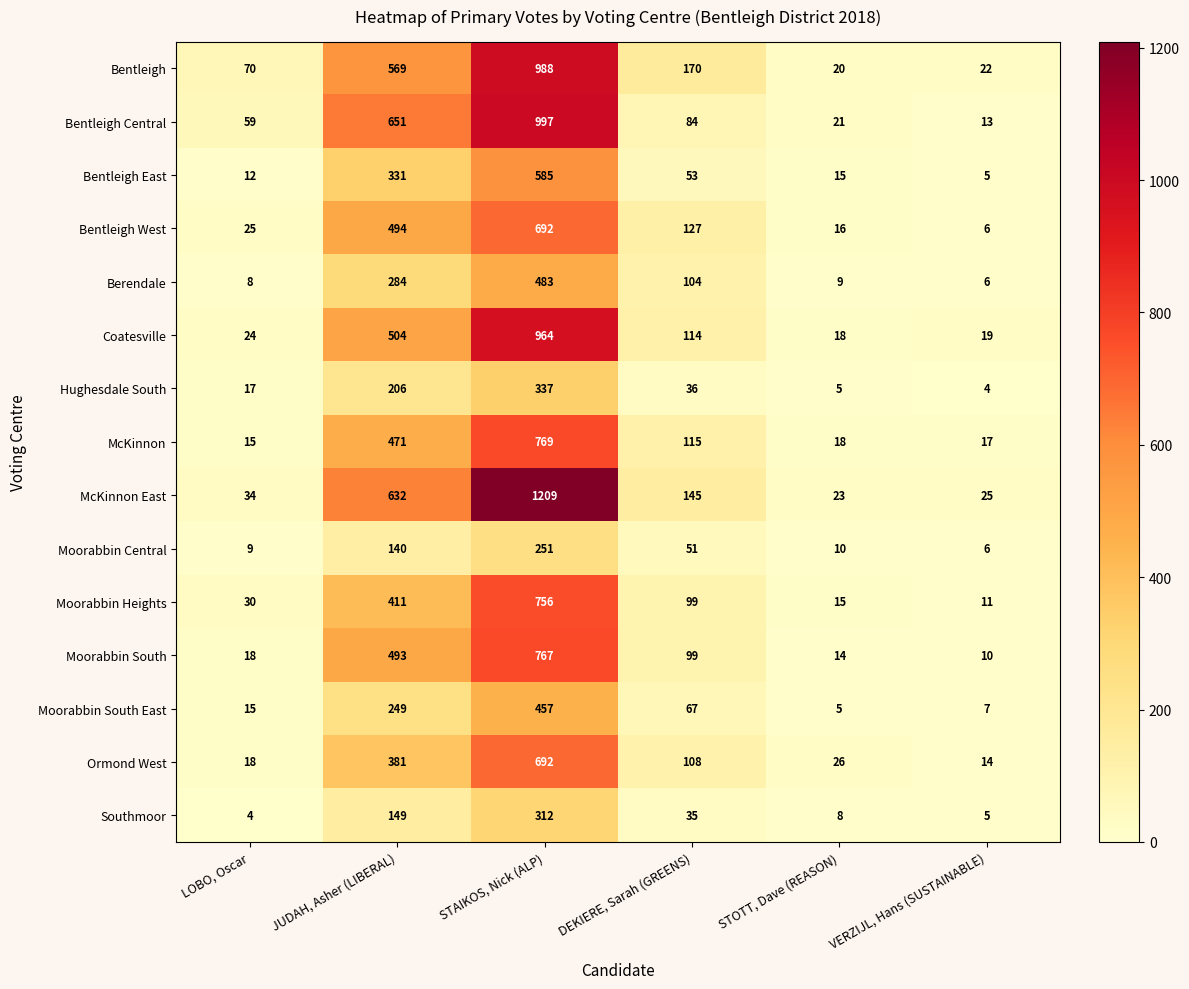

At which label is Southmoor closest to 158?

JUDAH, Asher (LIBERAL)